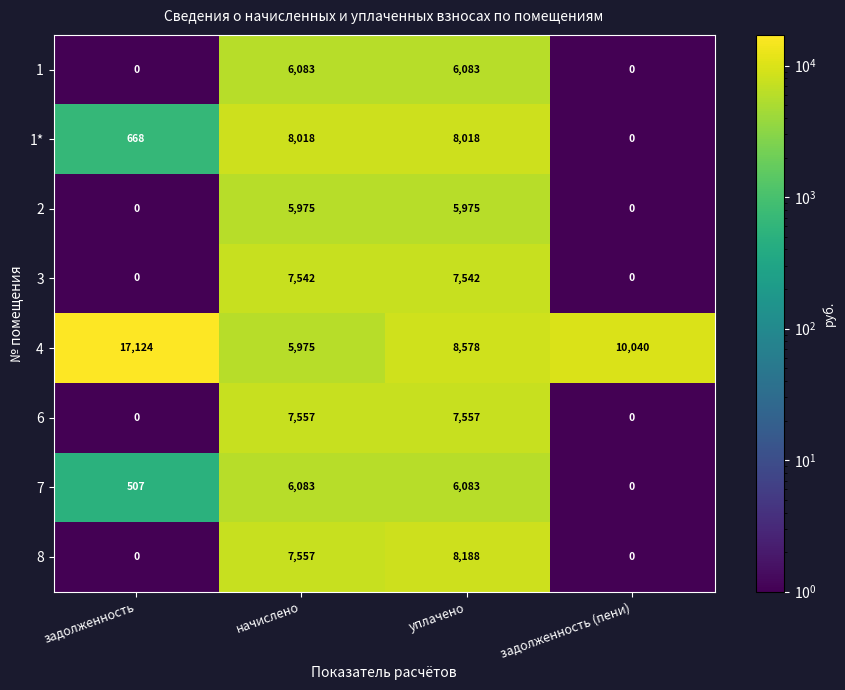

Count the number of data series in this chart.

8